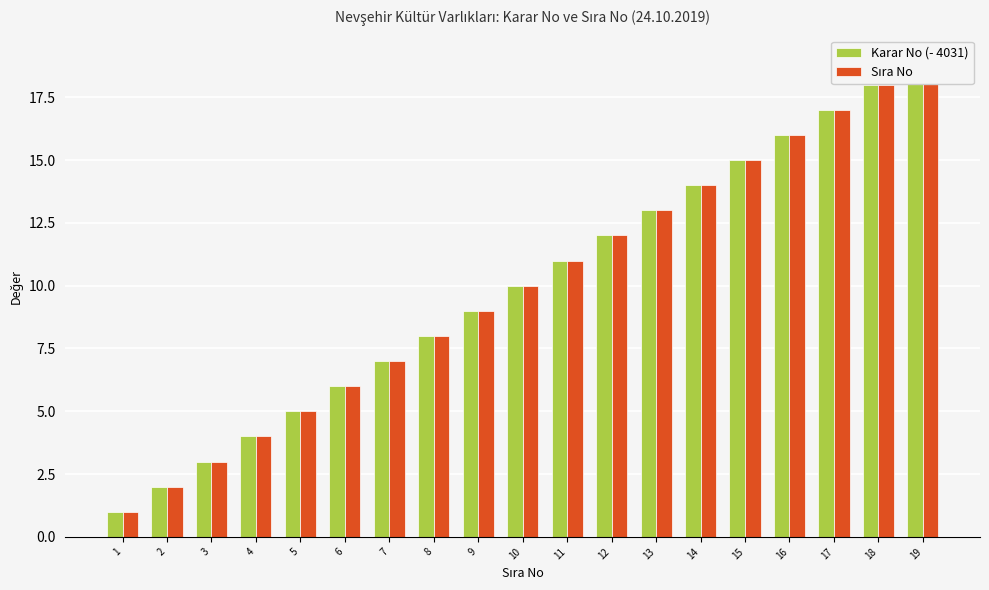

Which label corresponds to the largest value in the chart?

19